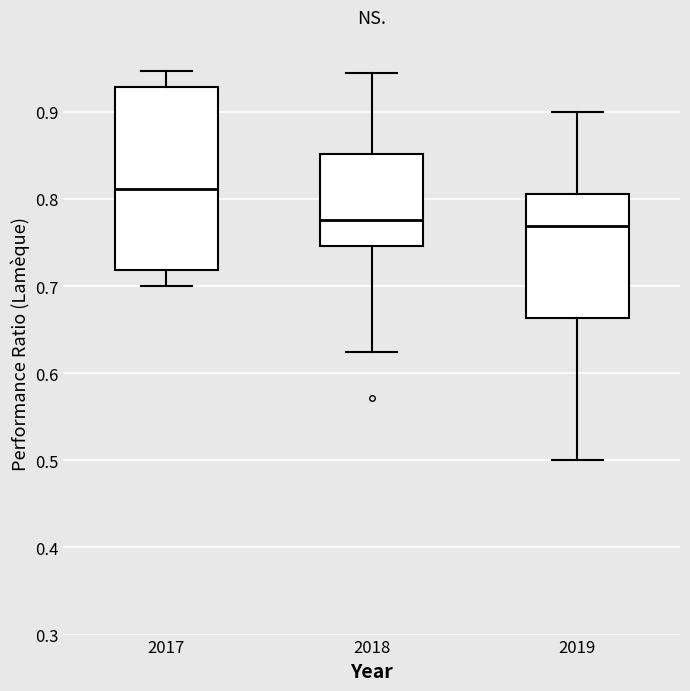

Which box is the tallest, from its lower edge to its upper edge?

2017